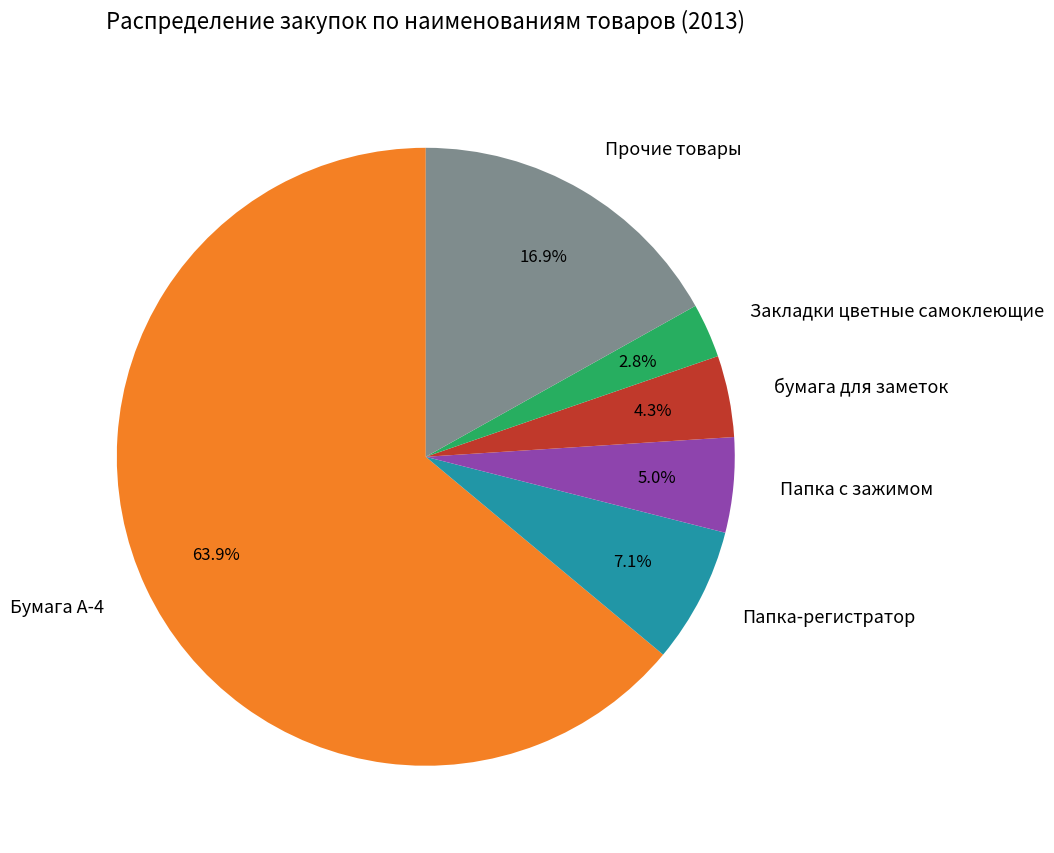

What is the ratio of the value at бумага для заметок to the value at Папка-регистратор?

0.6